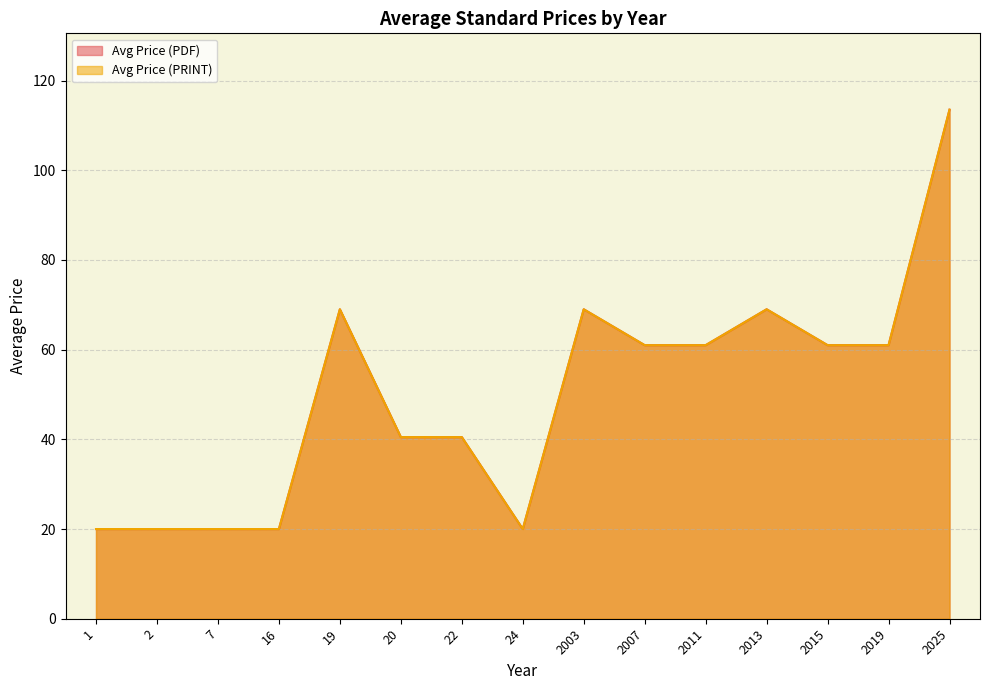

Does the chart have visible grid lines?

Yes